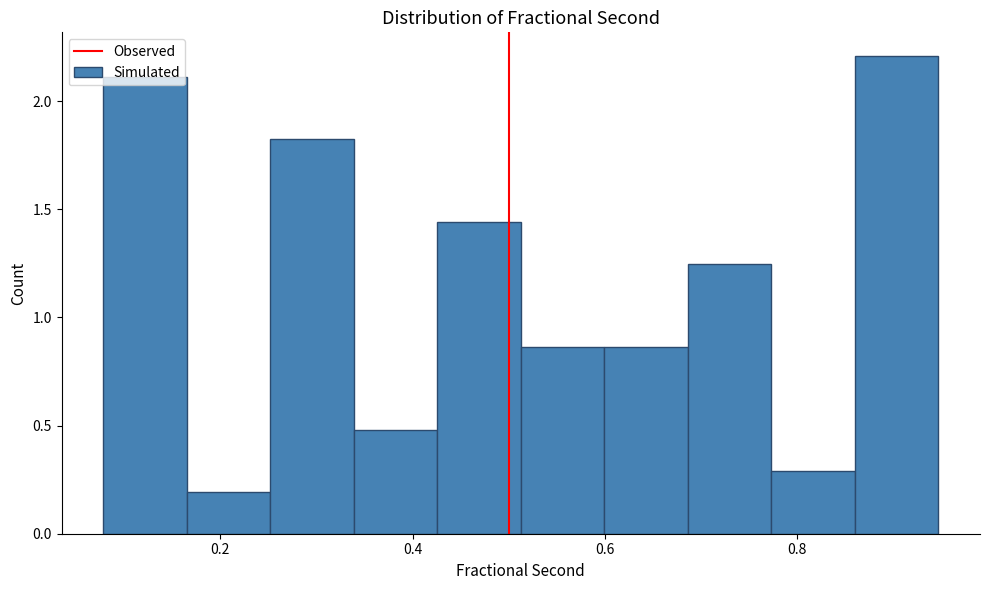

Reading left to right, list every bar in this chart as the range it spans on the x-axis followed by its height. Neither the bar edges nor the heights are printed on the chart, so give them approximately, as read against the axes.

0.08 to 0.16: 2.10
0.16 to 0.26: 0.20
0.26 to 0.34: 1.80
0.34 to 0.42: 0.50
0.42 to 0.52: 1.45
0.52 to 0.60: 0.85
0.60 to 0.68: 0.85
0.68 to 0.78: 1.25
0.78 to 0.86: 0.30
0.86 to 0.94: 2.20